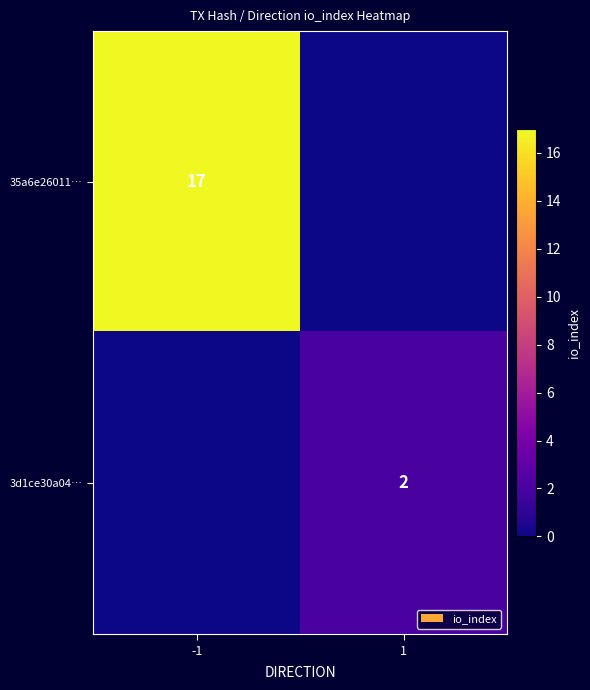

The 3d1ce30a04… series shows 2 at 1. True or false?

True